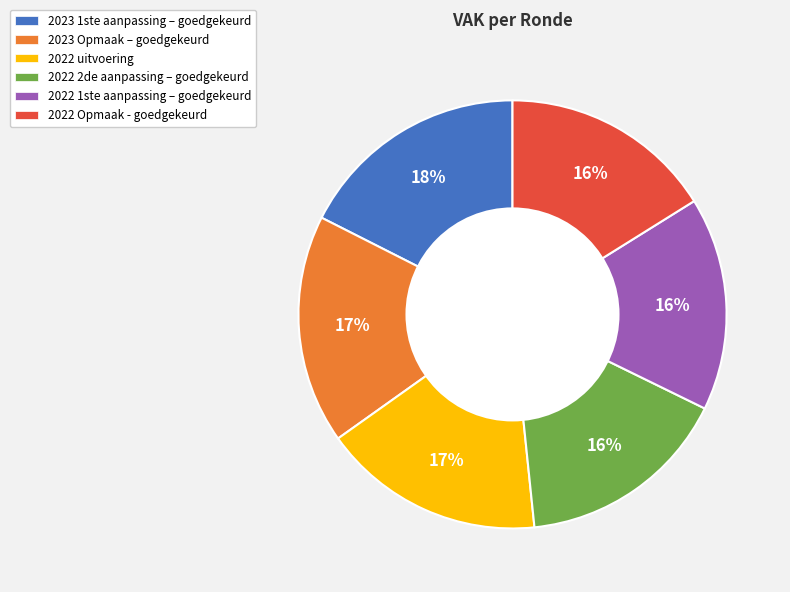

To the nearest percent, what is the combined percentage of 2022 1ste aanpassing – goedgekeurd and 2023 1ste aanpassing – goedgekeurd?

34%